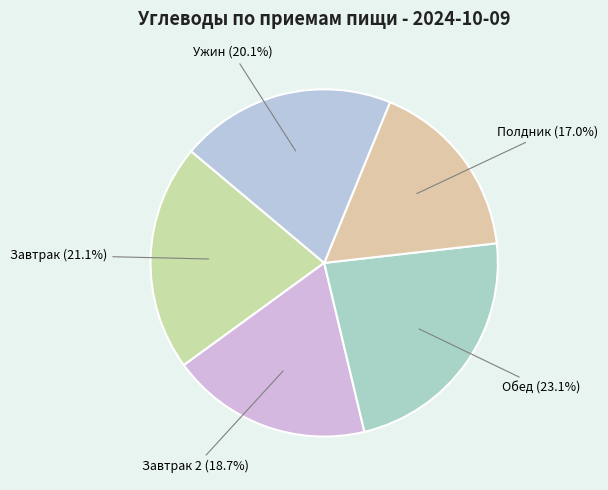

How many slices are in this pie chart?

5